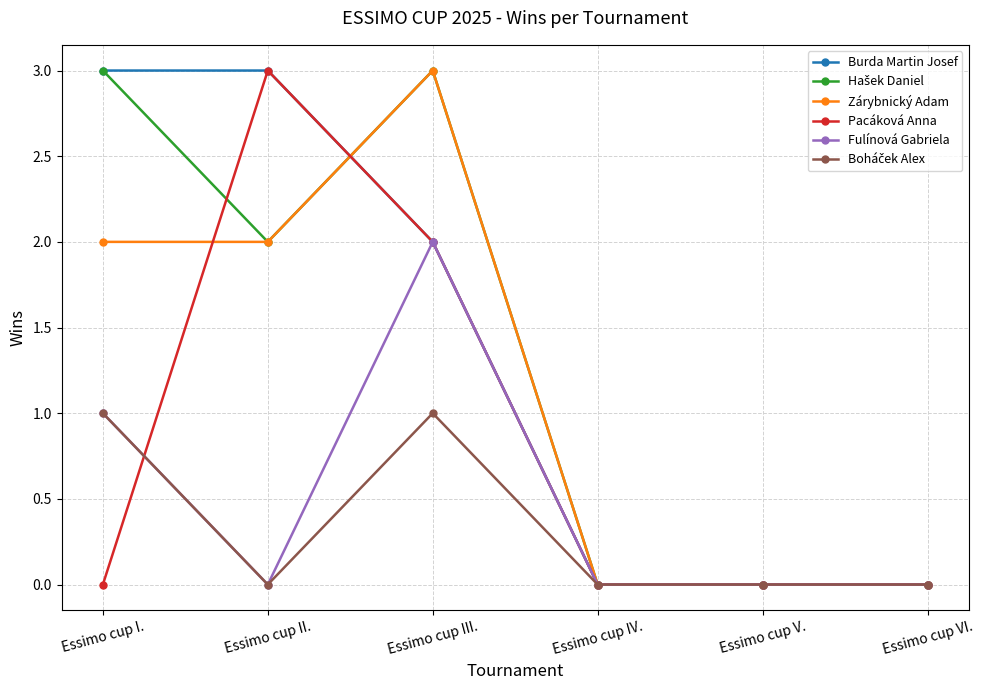

At how many categories does at least one series exceed 1?

3